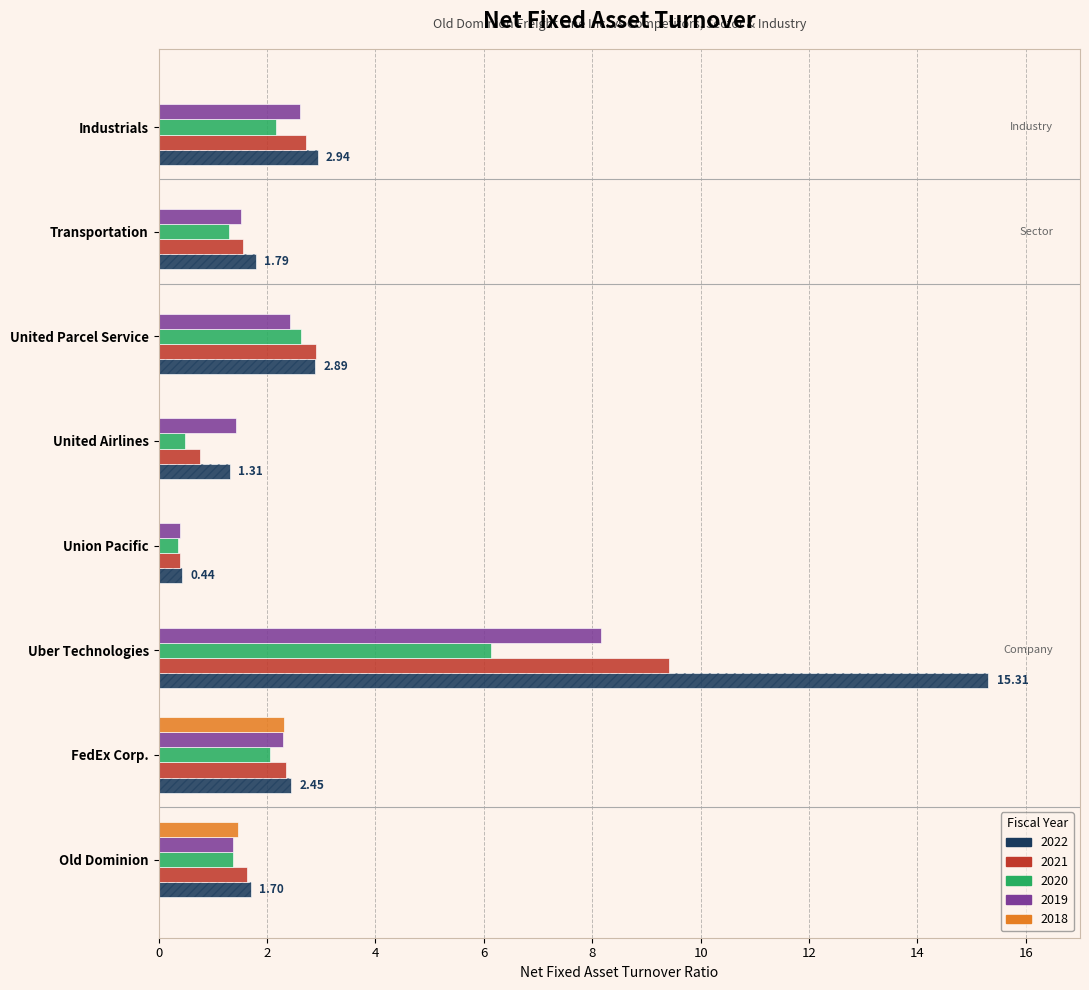

The value of 2021 at Union Pacific is 0.2. True or false?

False